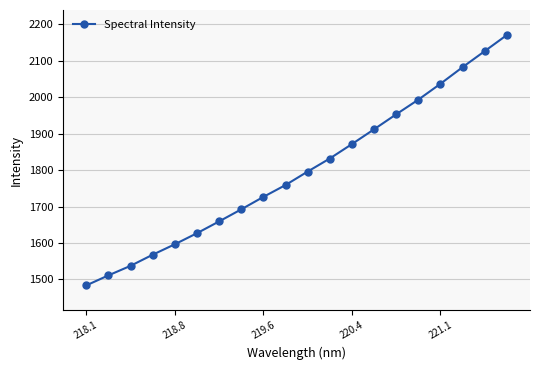

How many values are below 1795?

10